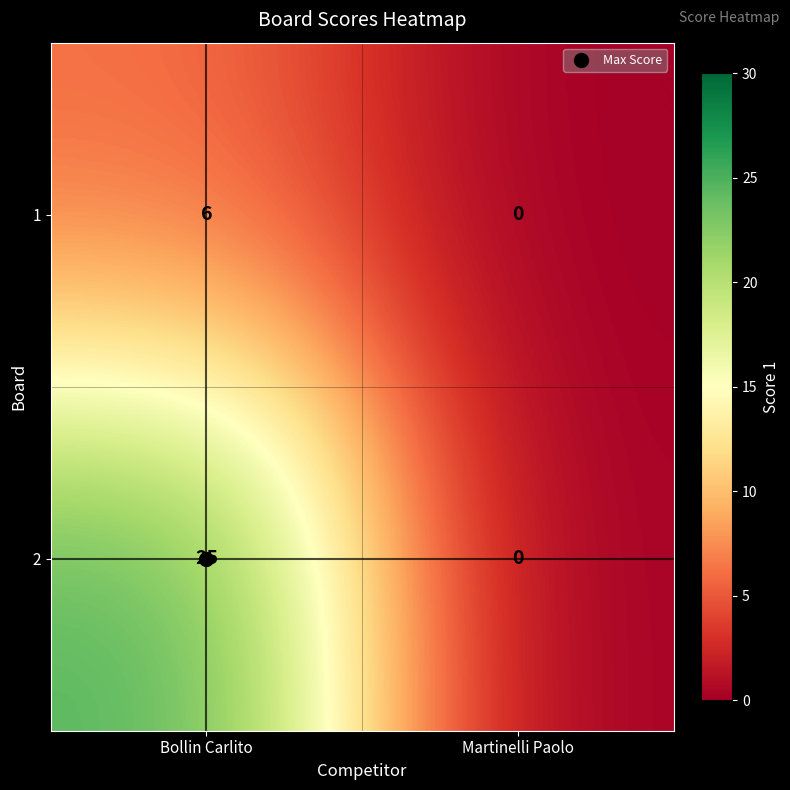

List the labels in order of 2 value, largest first.

Bollin Carlito, Martinelli Paolo